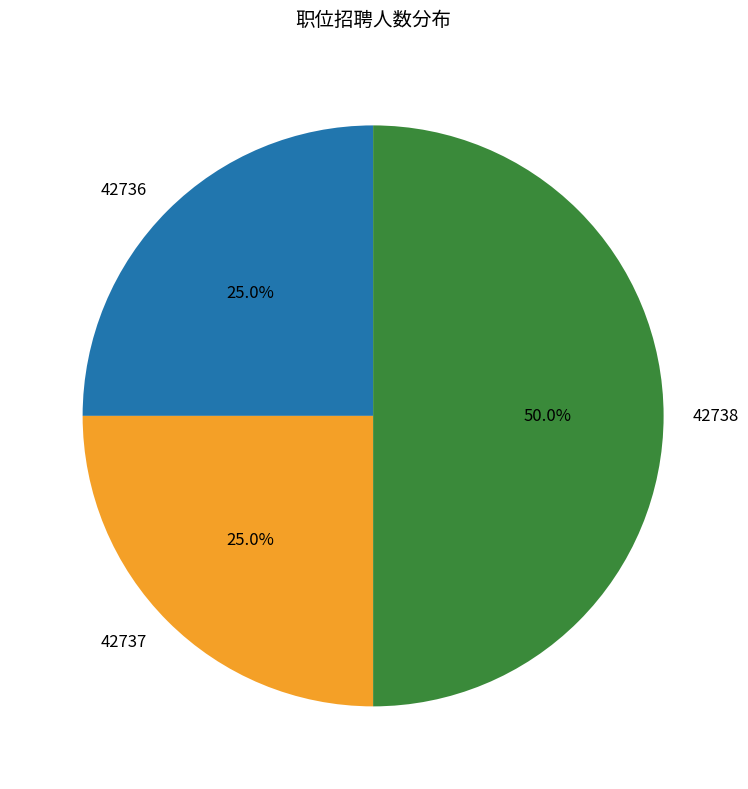

What percentage is the 42738 slice, to the nearest percent?

50%